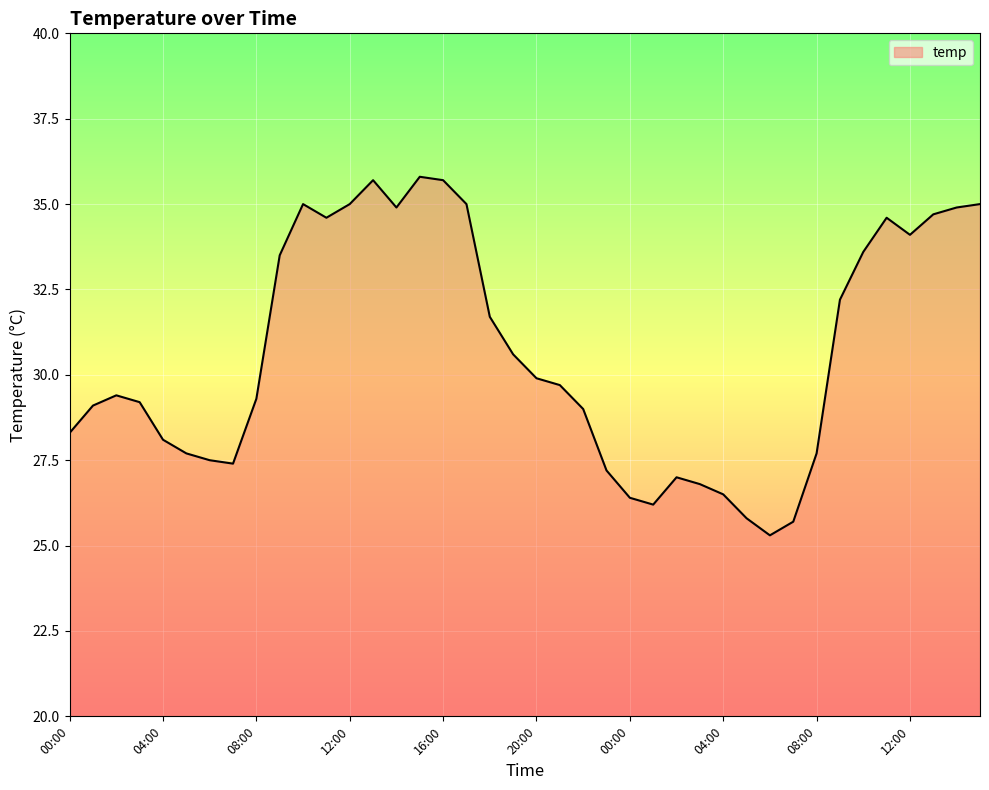

Reading left to right, extract all data points from this chart.

28.3	29.1	29.4	29.2	28.1	27.7	27.5	27.4	29.3	33.5	35.0	34.6	35.0	35.7	34.9	35.8	35.7	35.0	31.7	30.6	29.9	29.7	29.0	27.2	26.4	26.2	27.0	26.8	26.5	25.8	25.3	25.7	27.7	32.2	33.6	34.6	34.1	34.7	34.9	35.0